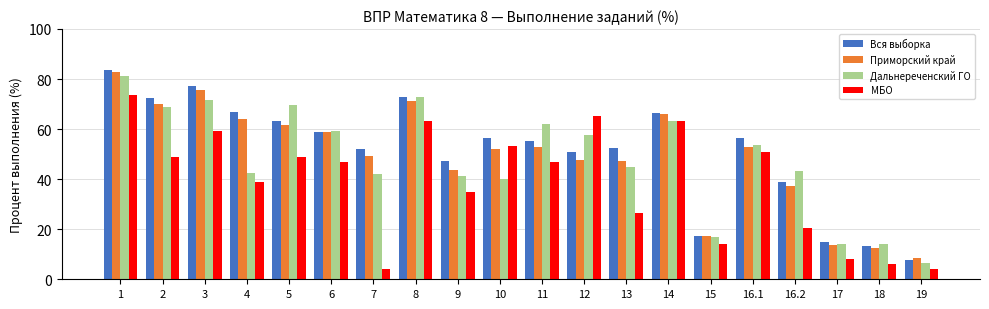

Between 6 and 10, which series saw the biggest shift?

Дальнереченский ГО